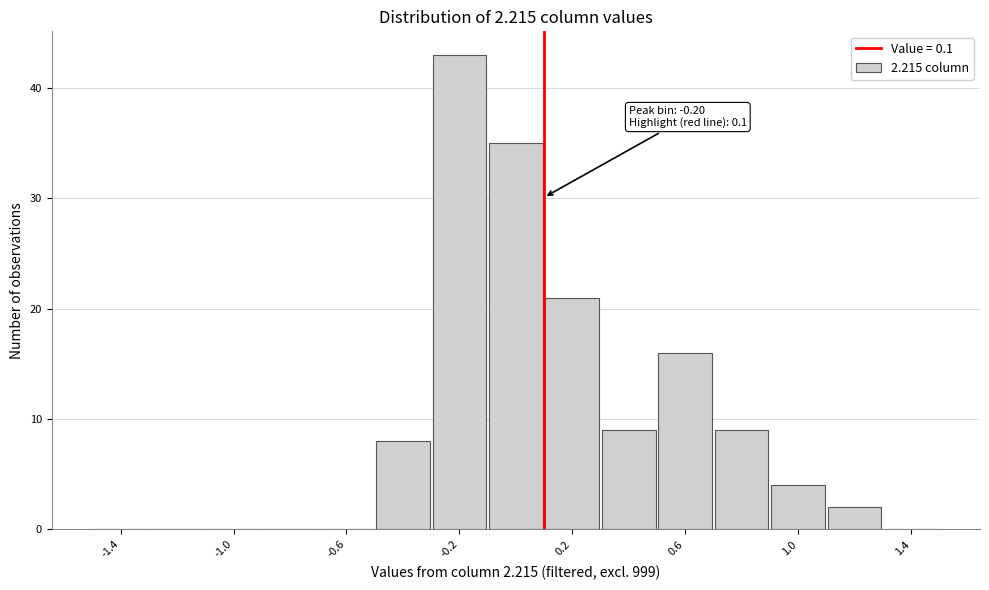

Which range on the x-axis has the tallest bar?

-0.3 to -0.1